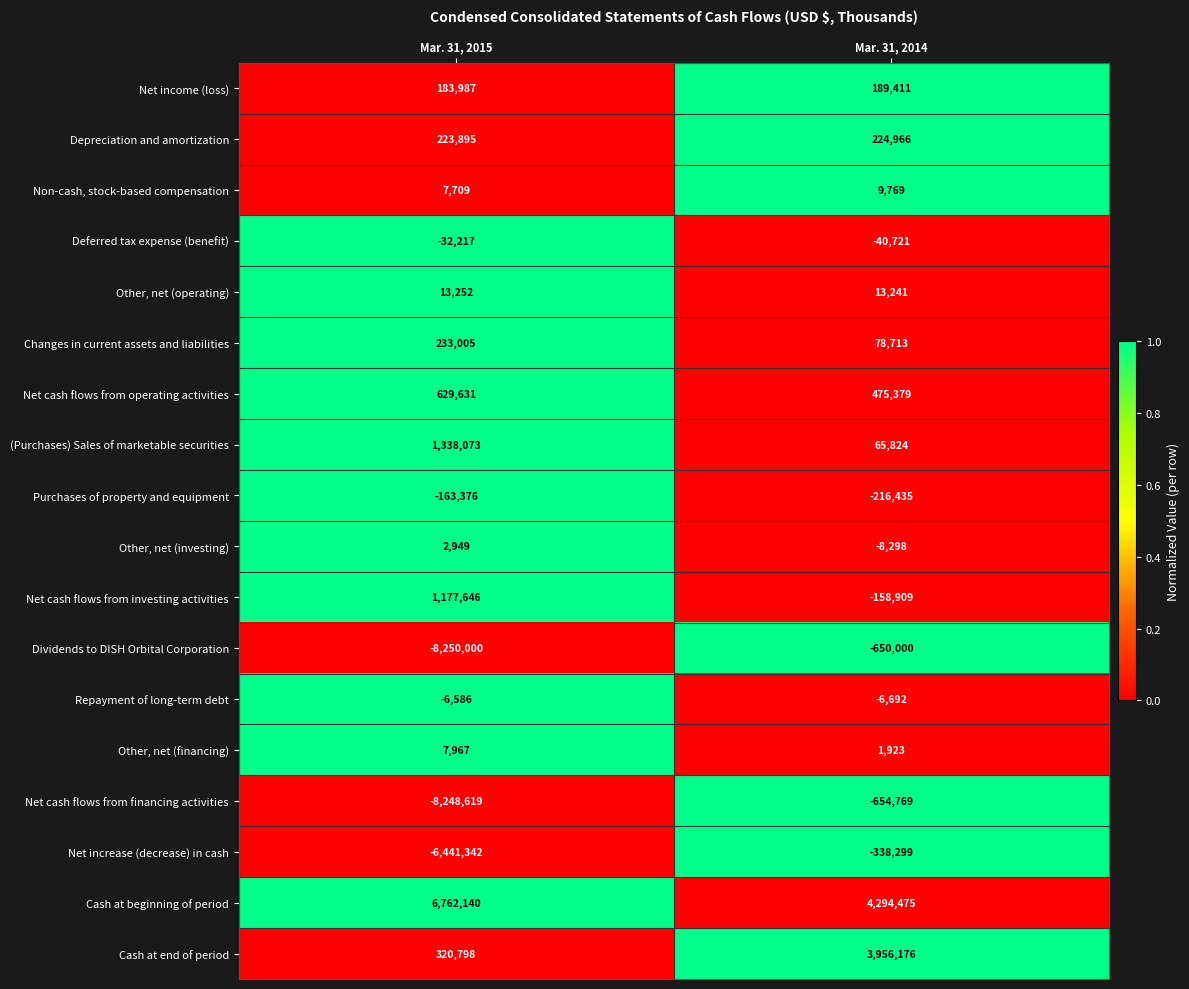

What is the difference between the highest and lowest values at Mar. 31, 2014?

4949244